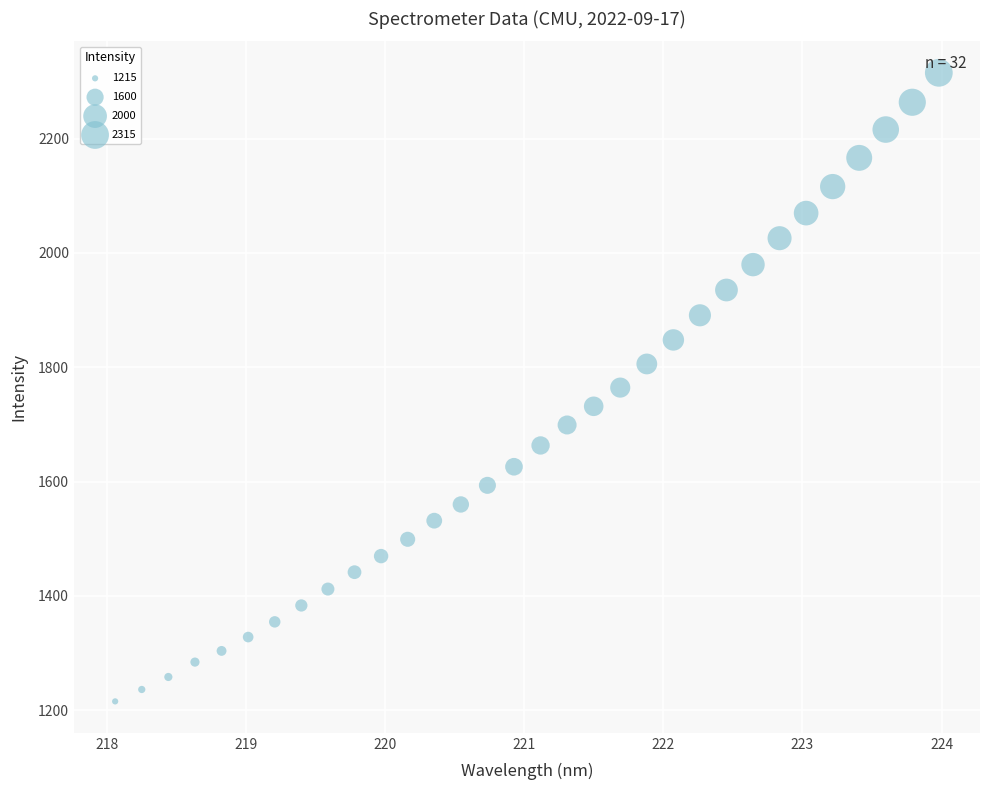

What is the range of X values (max minus min)?

5.9